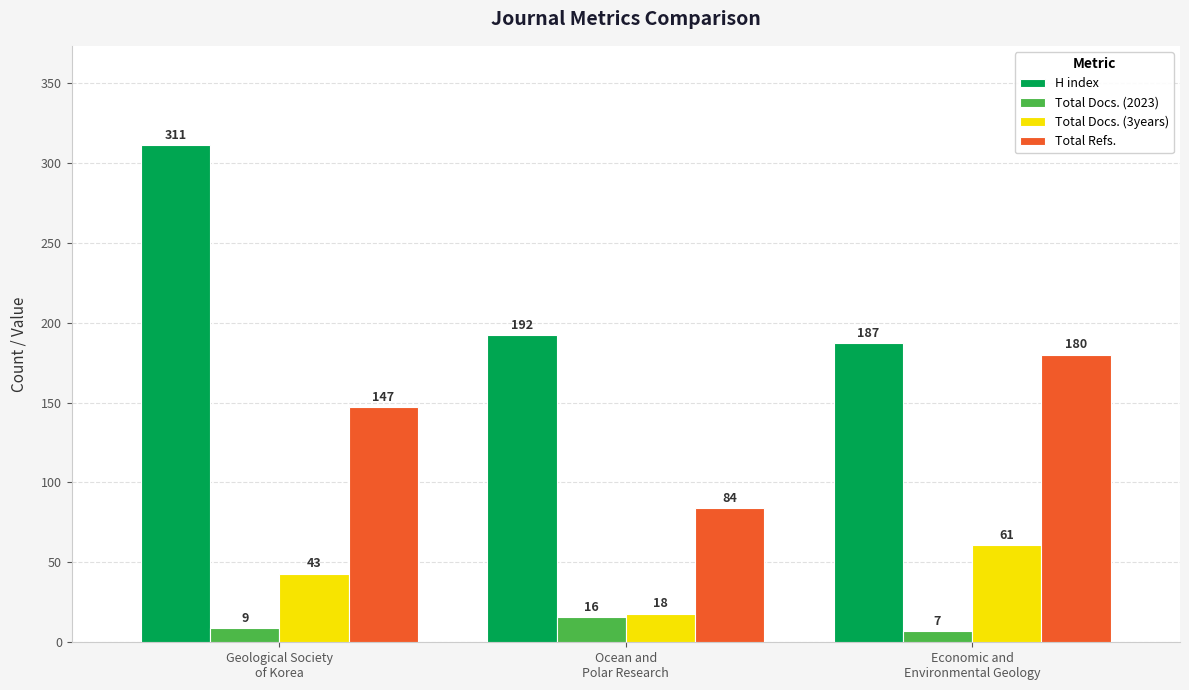

Reading right to left, extract all data points from this chart.

H index: 187	192	311
Total Docs. (2023): 7	16	9
Total Docs. (3years): 61	18	43
Total Refs.: 180	84	147